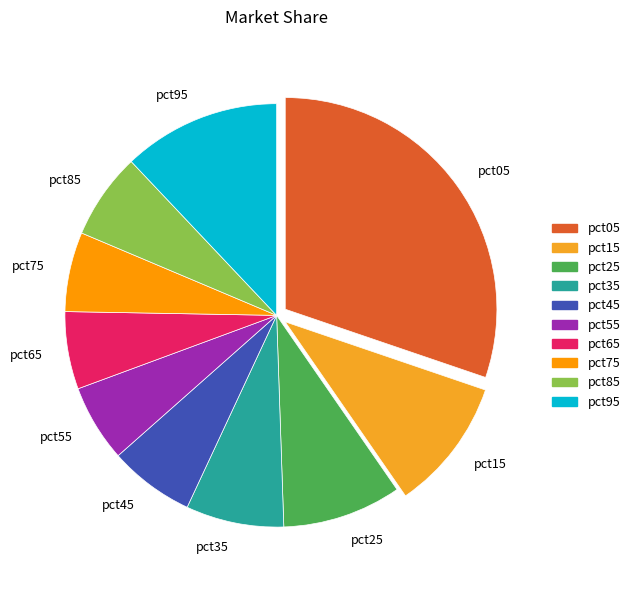

Which slice is the largest?

pct05